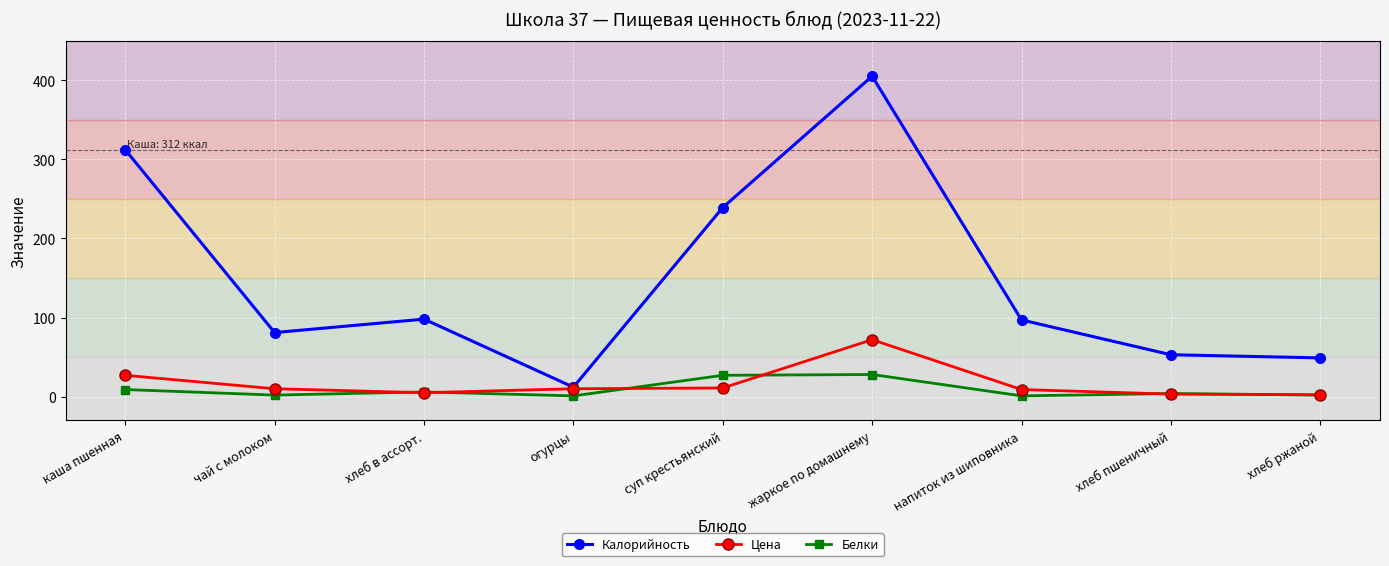

In Калорийность, how many points are higher than both neighbors (excluding endpoints)?

2